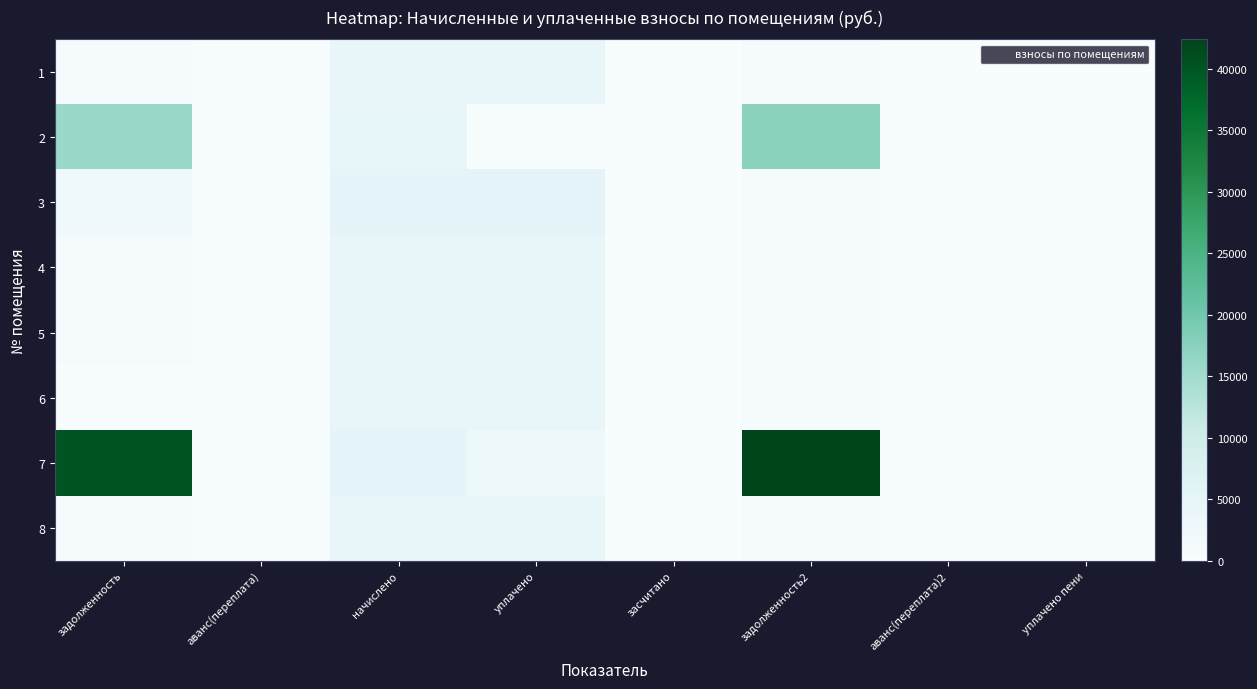

How many series are shown in this chart?

8